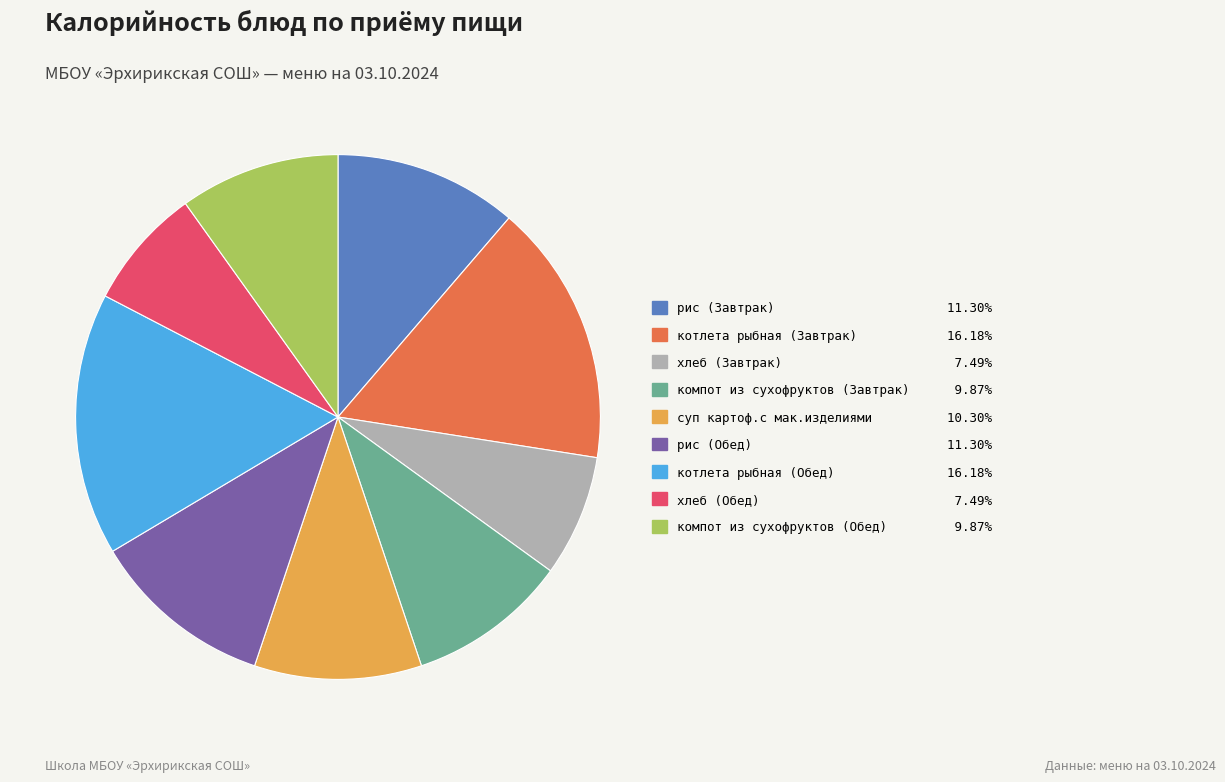

Does рис (Завтрак) represent more than half of the total?

No